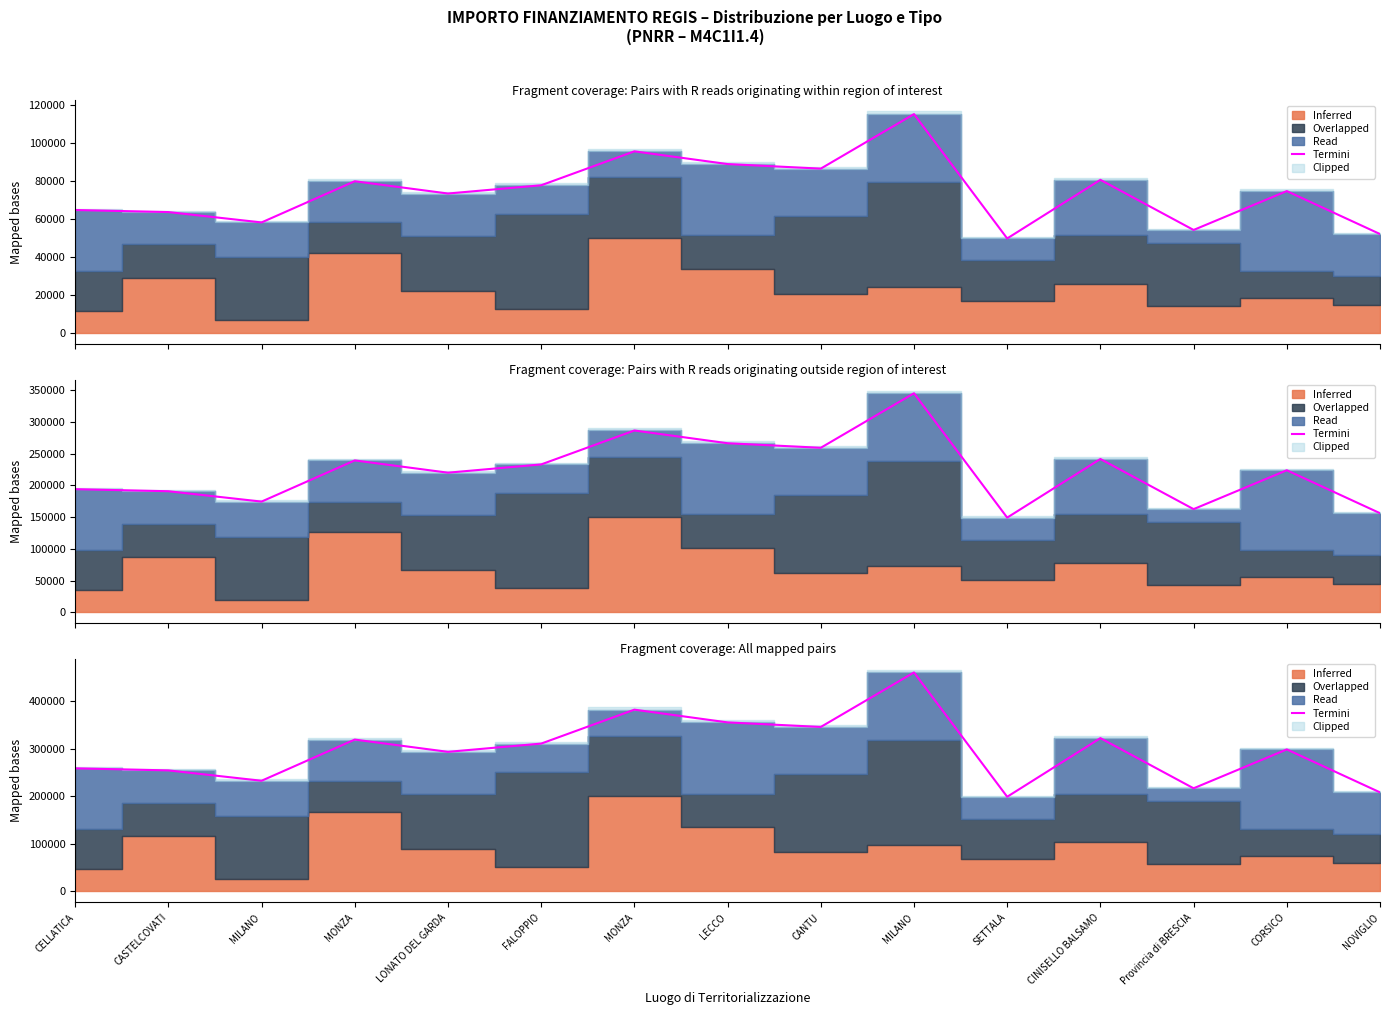

Where is the first local maximum?

MONZA